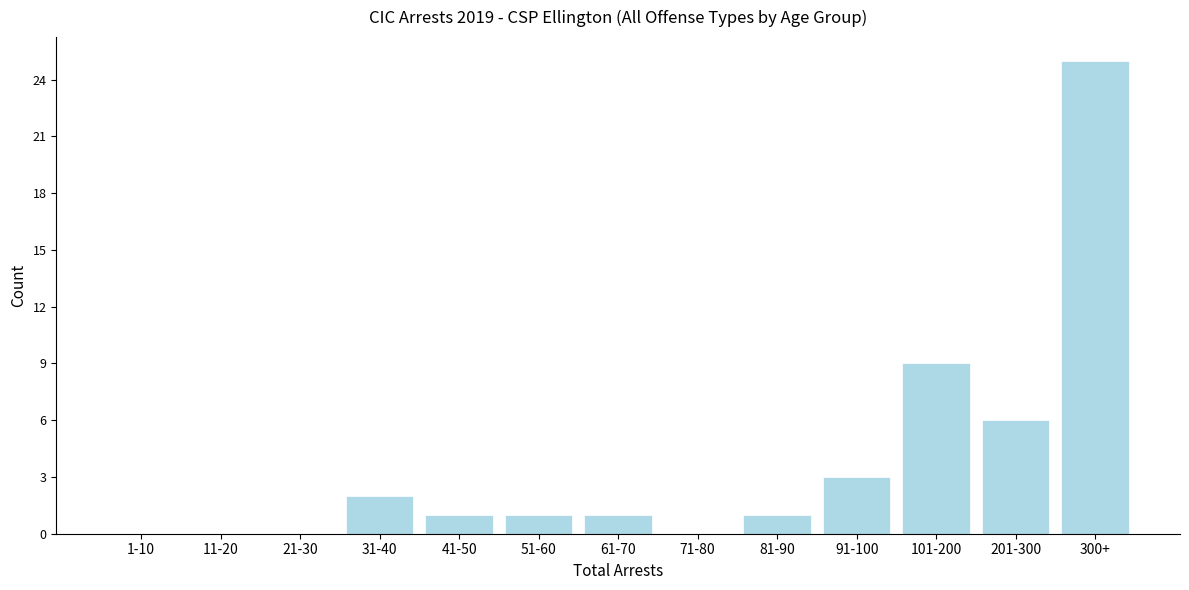

Reading left to right, list all the values displayed in this chart.

1-10=0	11-20=0	21-30=0	31-40=2	41-50=1	51-60=1	61-70=1	71-80=0	81-90=1	91-100=3	101-200=9	201-300=6	300+=25